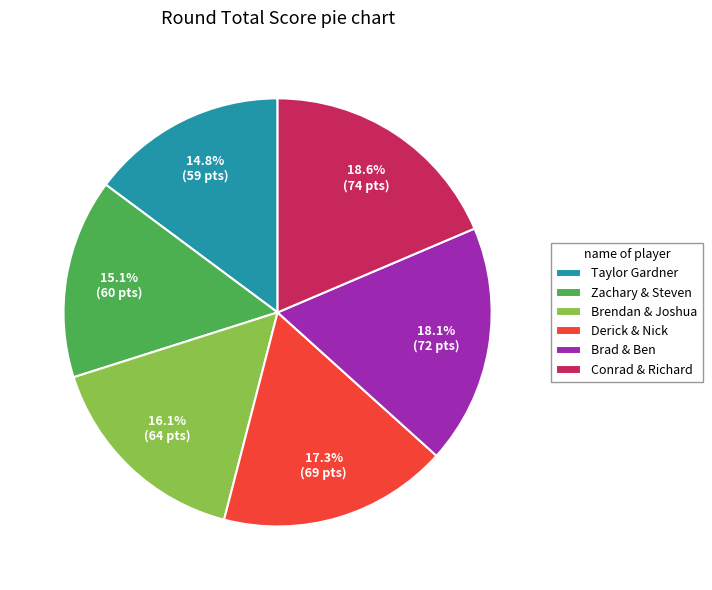

How much of the chart is everything except Brad & Ben?

81.9%